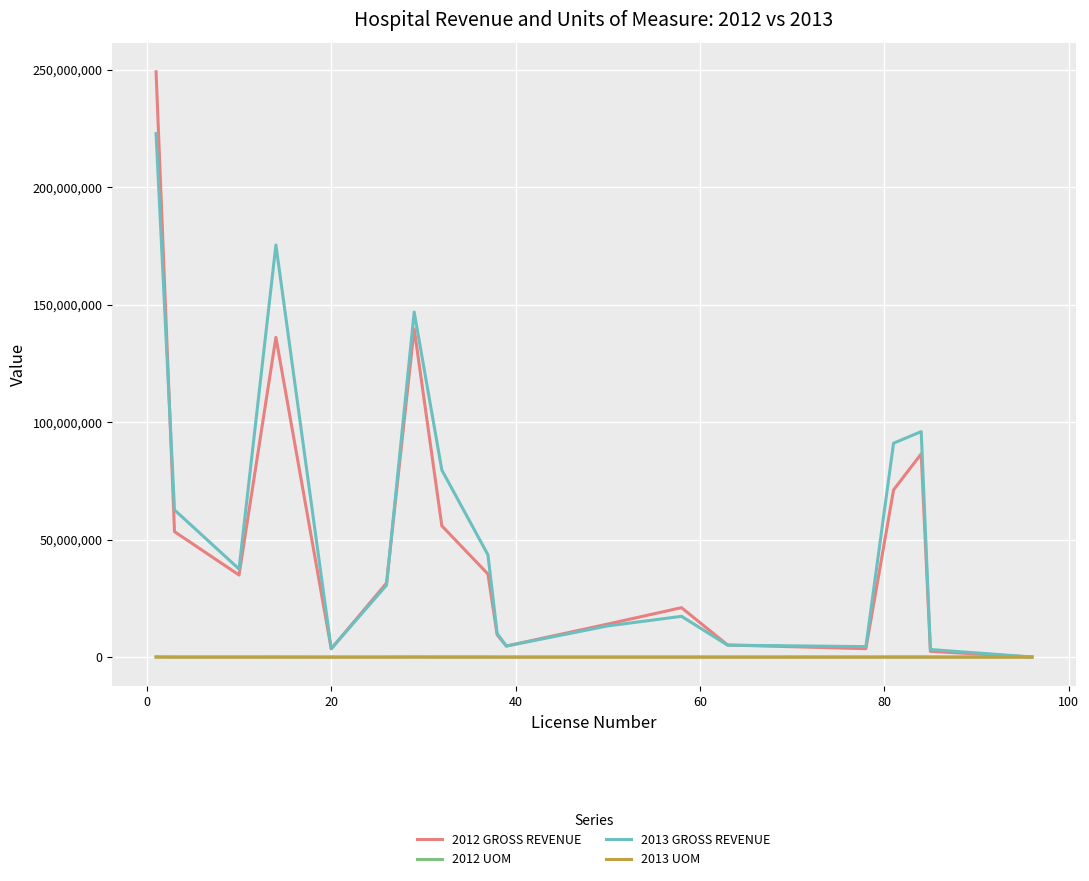

Which series has the widest spread of values?

2012 GROSS REVENUE